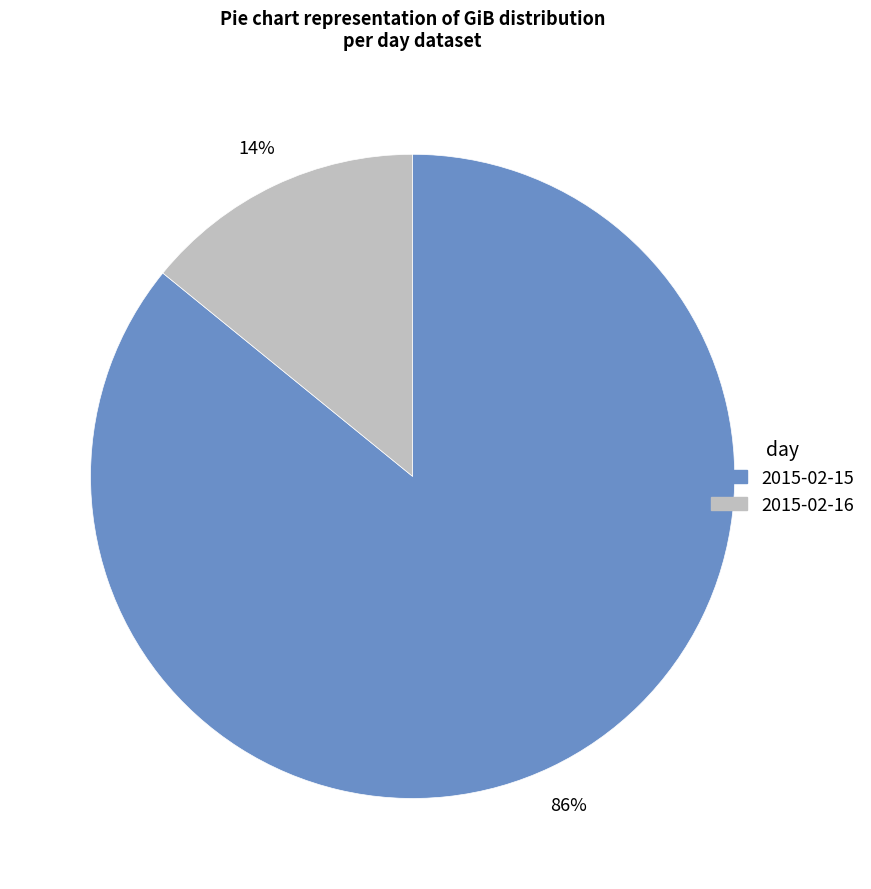

Does 2015-02-16 account for over 50% of the chart?

No